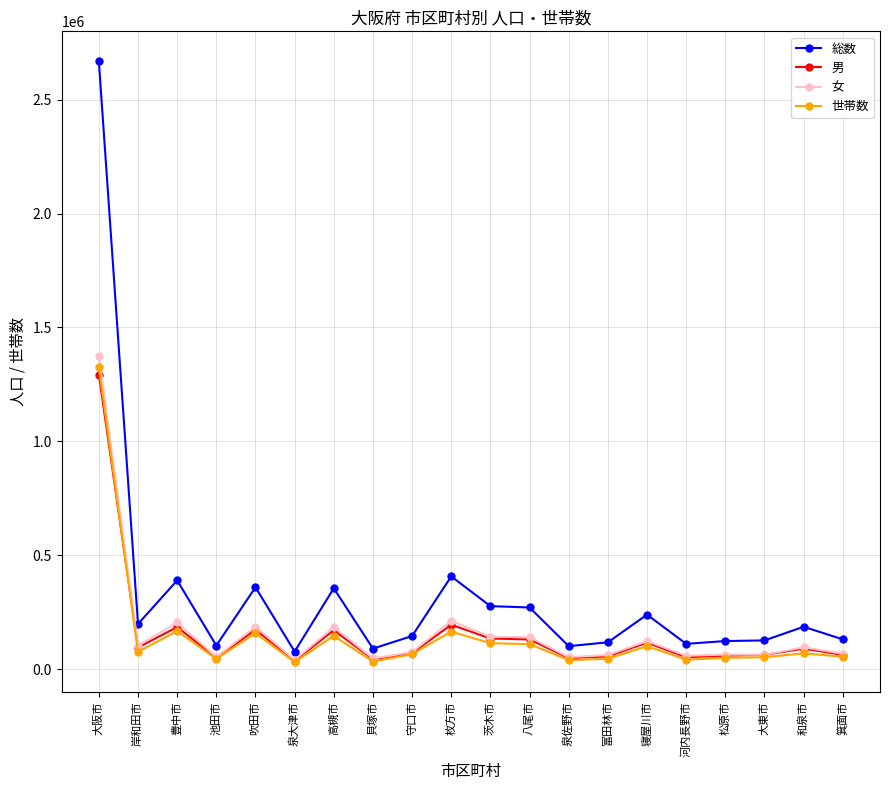

What is the label of the 13th point from the right?

貝塚市